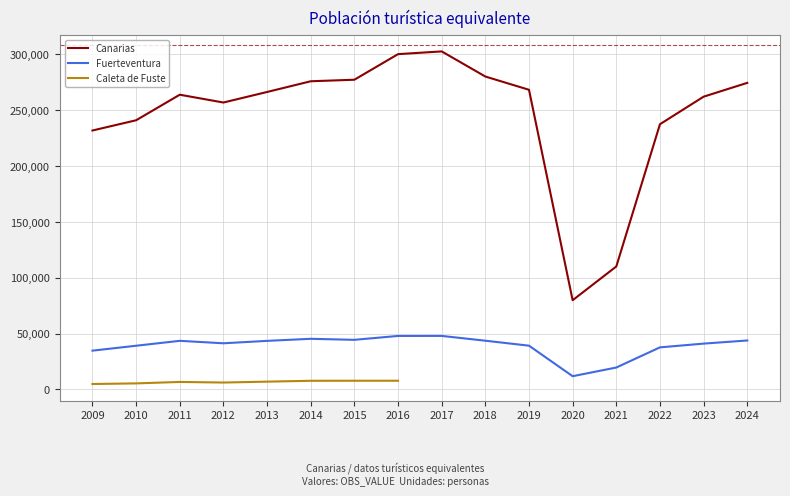

The value of Canarias at 2011 is 108029.7. True or false?

False